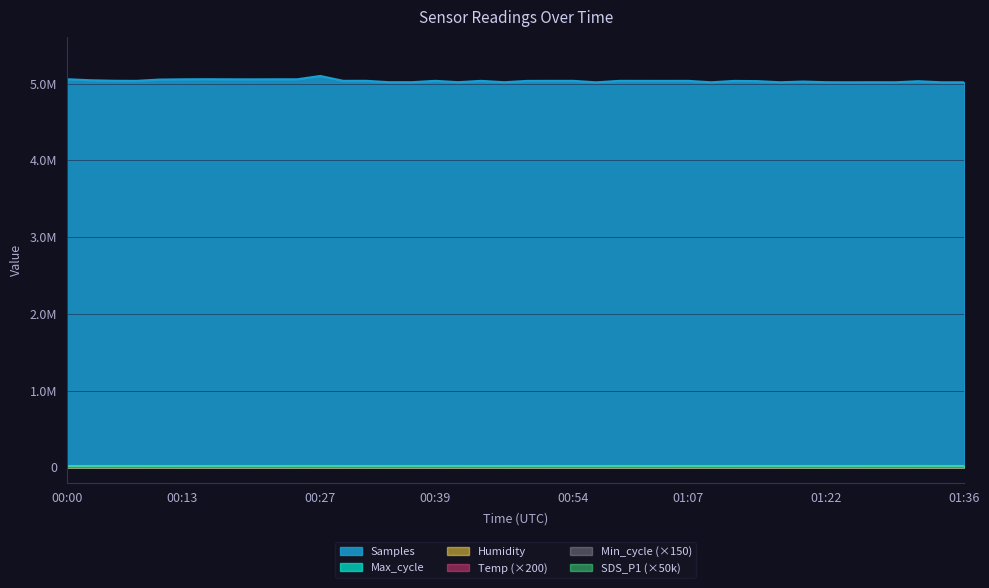

Which series has the largest range (max minus min)?

Samples